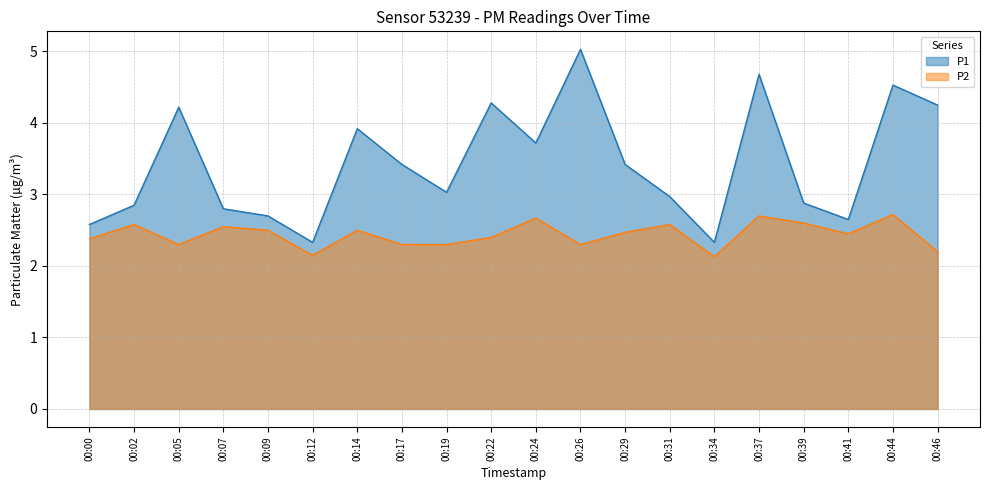

Where is the first local maximum for P2?

00:02